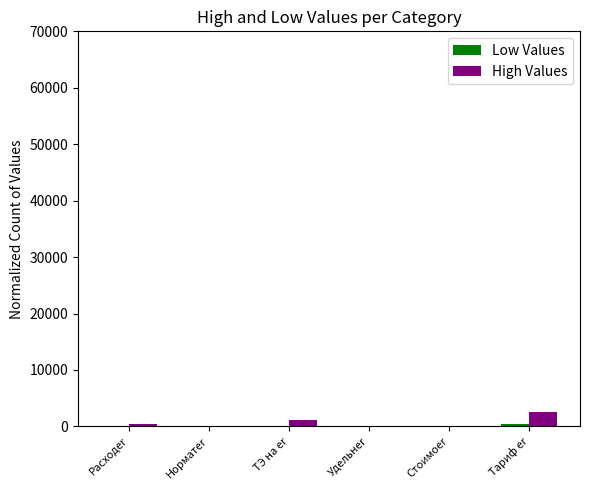

Reading left to right, transcribe all the data shown in this chart.

Low Values: Расходer=25.0	Норматer=0.1	ТЭ на er=0.0	Удельнer=0.1	Стоимоer=155.4	Тариф er=407.9
High Values: Расходer=491.3	Норматer=25.1	ТЭ на er=1117.0	Удельнer=29.1	Стоимоer=4.3	Тариф er=2476.4